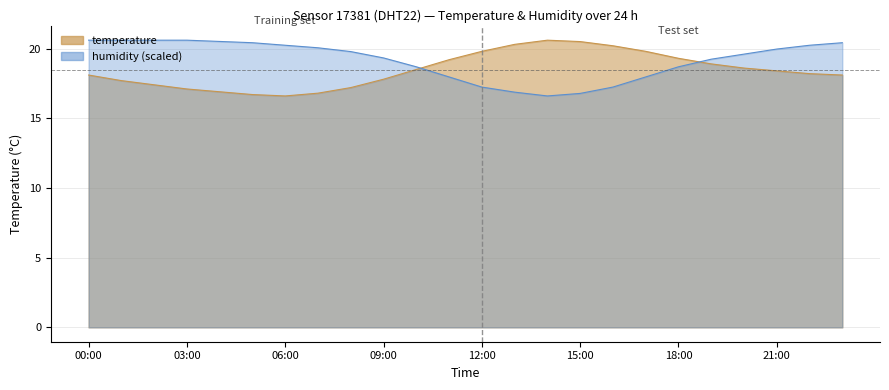

At which category does temperature reach its first local valley?

06:00